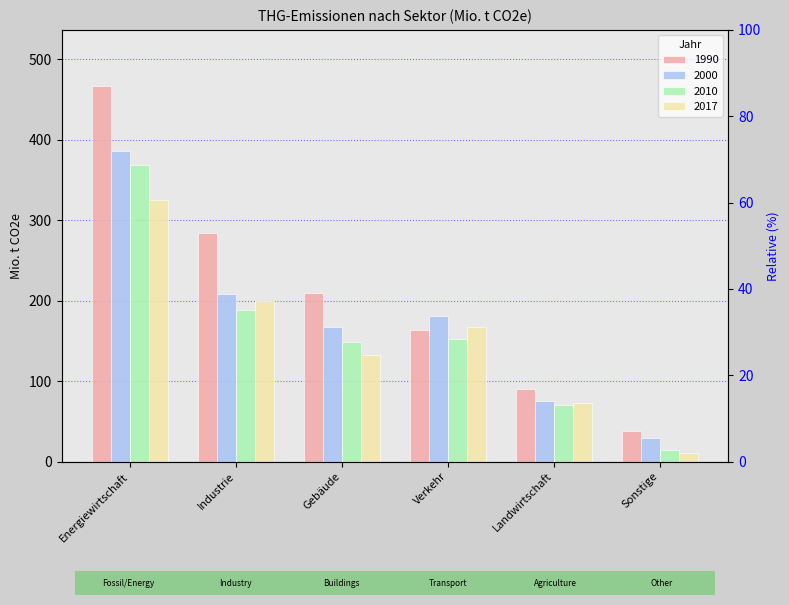

At which category does the chart reach its minimum across all series?

Sonstige